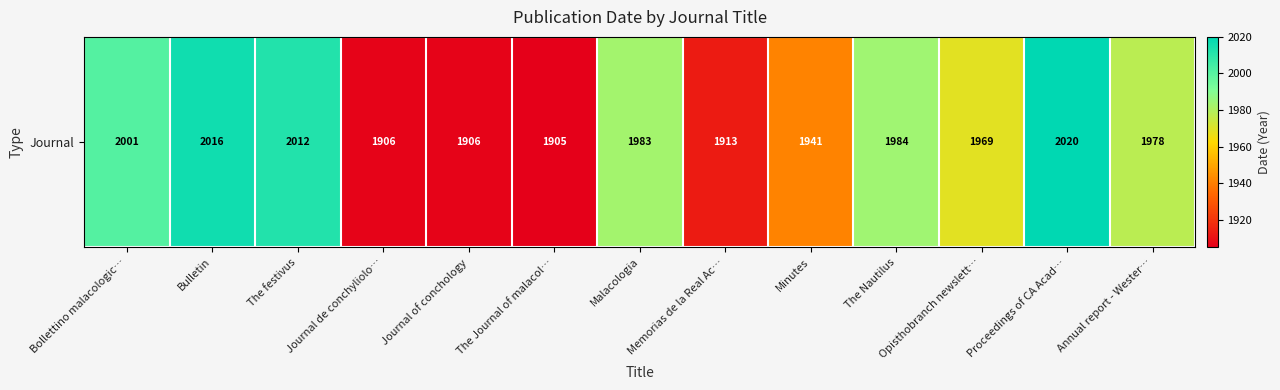

The value at The festivus is 2012. True or false?

True